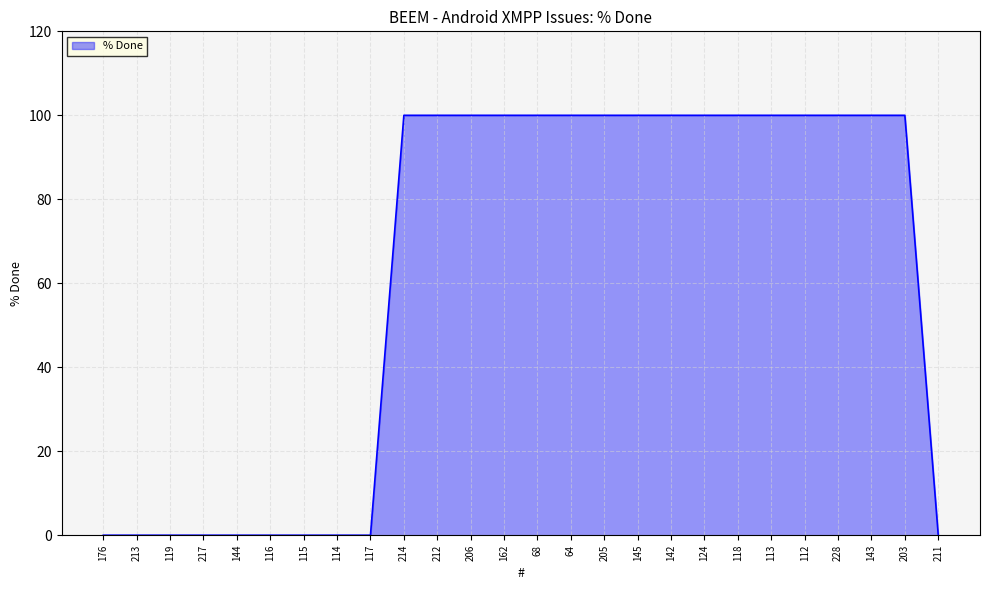

What is the difference between the values at 176 and 145?

100